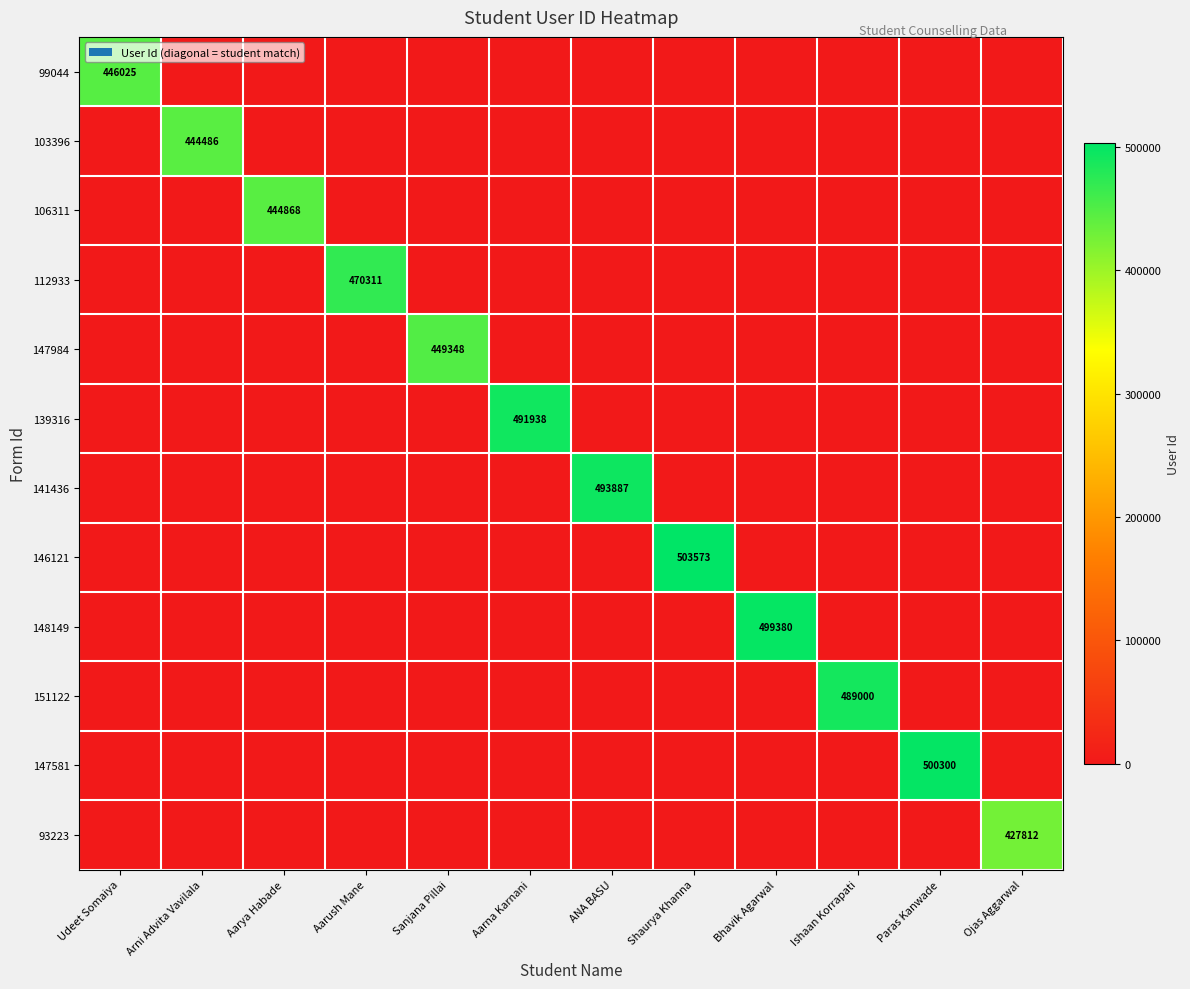

True or false: 148149 has a value of 121487 at Bhavik Agarwal.

False